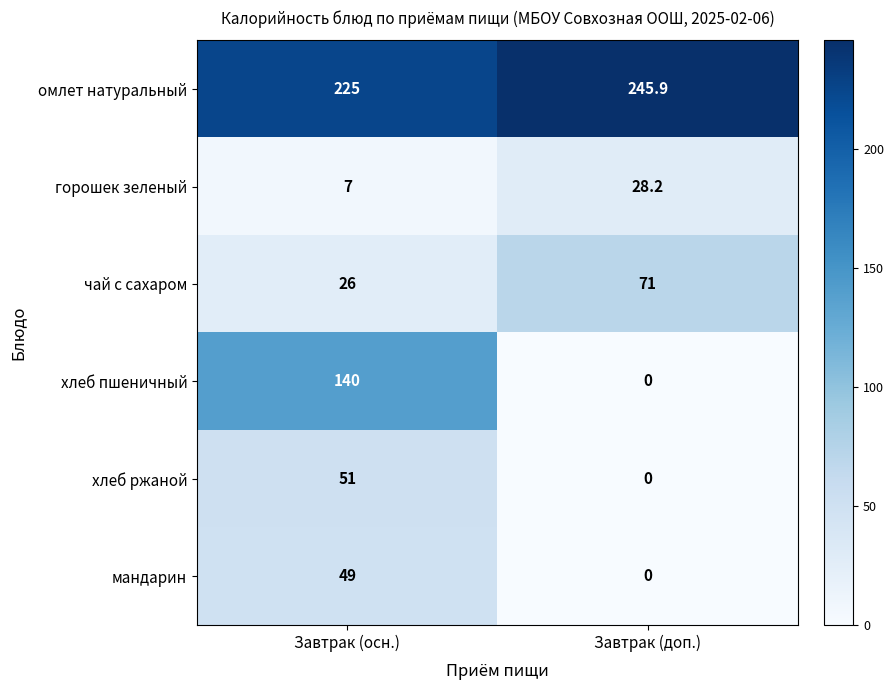

True or false: омлет натуральный has a value of 326.5 at Завтрак (осн.).

False